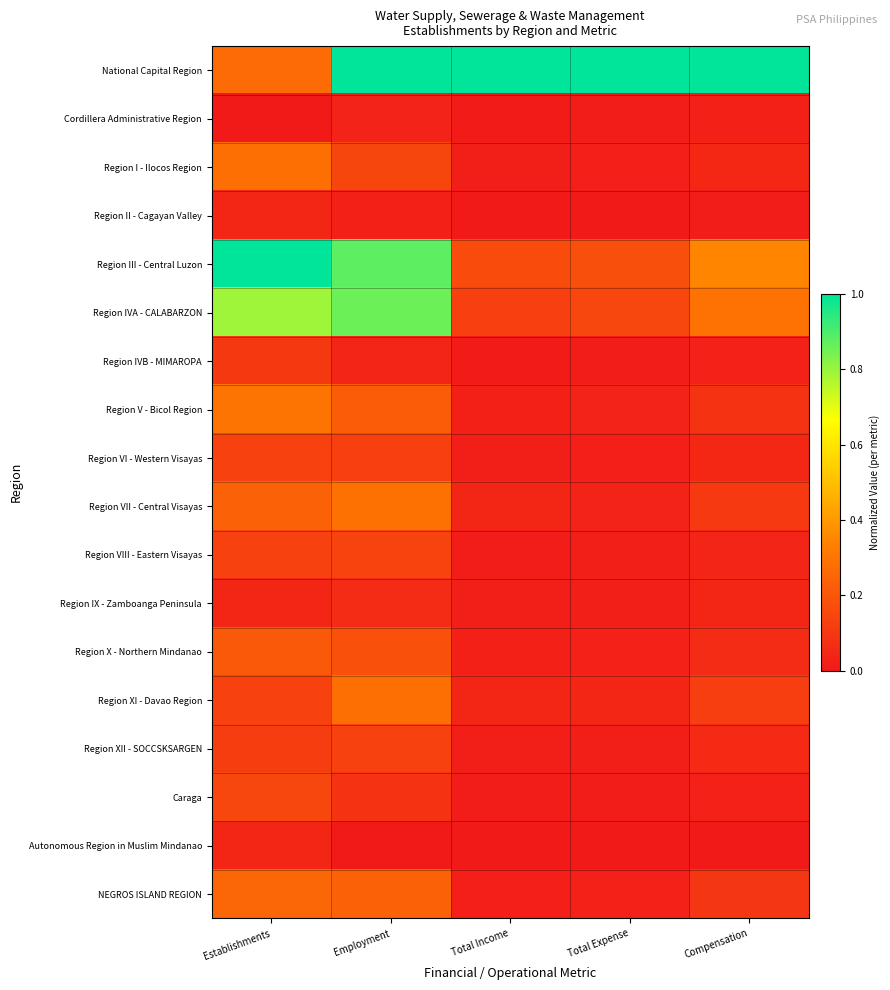

Reading right to left, extract all data points from this chart.

National Capital Region: Compensation=1.0	Total Expense=1.0	Total Income=1.0	Employment=1.0	Establishments=0.3
Cordillera Administrative Region: Compensation=0.0	Total Expense=0.0	Total Income=0.0	Employment=0.0	Establishments=0.0
Region I - Ilocos Region: Compensation=0.0	Total Expense=0.0	Total Income=0.0	Employment=0.1	Establishments=0.3
Region II - Cagayan Valley: Compensation=0.0	Total Expense=0.0	Total Income=0.0	Employment=0.0	Establishments=0.0
Region III - Central Luzon: Compensation=0.3	Total Expense=0.2	Total Income=0.2	Employment=0.9	Establishments=1.0
Region IVA - CALABARZON: Compensation=0.3	Total Expense=0.2	Total Income=0.1	Employment=0.9	Establishments=0.8
Region IVB - MIMAROPA: Compensation=0.0	Total Expense=0.0	Total Income=0.0	Employment=0.0	Establishments=0.1
Region V - Bicol Region: Compensation=0.1	Total Expense=0.0	Total Income=0.0	Employment=0.2	Establishments=0.3
Region VI - Western Visayas: Compensation=0.0	Total Expense=0.0	Total Income=0.0	Employment=0.1	Establishments=0.1
Region VII - Central Visayas: Compensation=0.1	Total Expense=0.0	Total Income=0.0	Employment=0.3	Establishments=0.2
Region VIII - Eastern Visayas: Compensation=0.0	Total Expense=0.0	Total Income=0.0	Employment=0.1	Establishments=0.1
Region IX - Zamboanga Peninsula: Compensation=0.0	Total Expense=0.0	Total Income=0.0	Employment=0.1	Establishments=0.0
Region X - Northern Mindanao: Compensation=0.1	Total Expense=0.0	Total Income=0.0	Employment=0.2	Establishments=0.2
Region XI - Davao Region: Compensation=0.1	Total Expense=0.0	Total Income=0.0	Employment=0.3	Establishments=0.1
Region XII - SOCCSKSARGEN: Compensation=0.1	Total Expense=0.0	Total Income=0.0	Employment=0.1	Establishments=0.1
Caraga: Compensation=0.0	Total Expense=0.0	Total Income=0.0	Employment=0.1	Establishments=0.1
Autonomous Region in Muslim Mindanao: Compensation=0.0	Total Expense=0.0	Total Income=0.0	Employment=0.0	Establishments=0.0
NEGROS ISLAND REGION: Compensation=0.1	Total Expense=0.0	Total Income=0.0	Employment=0.2	Establishments=0.3